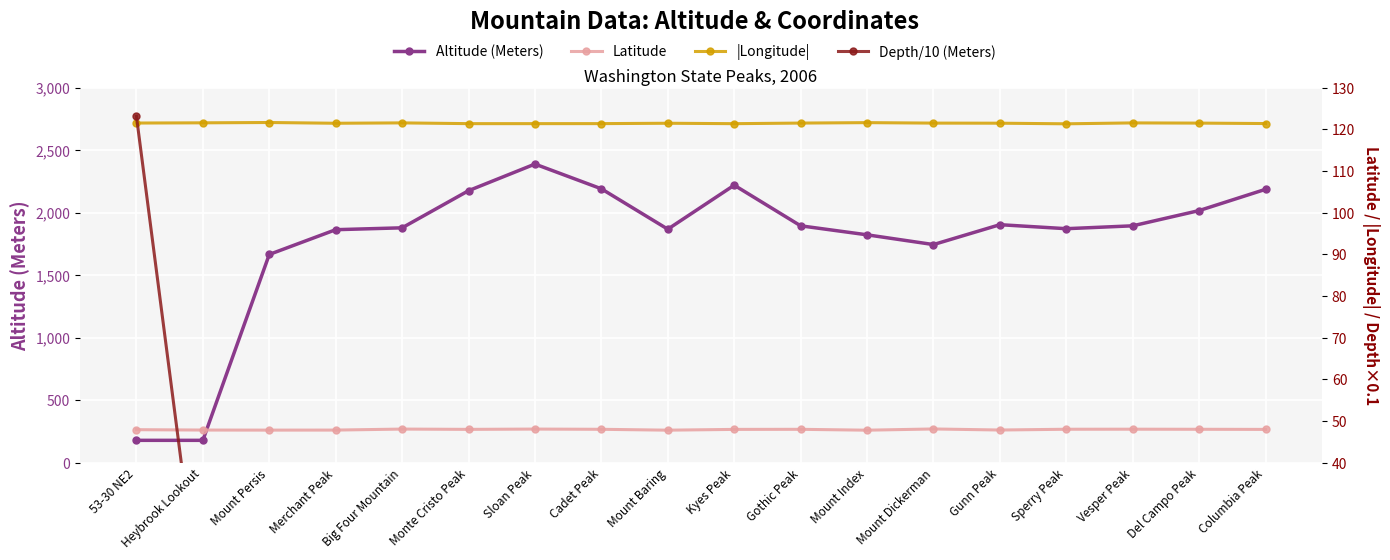

Reading right to left, extract all data points from this chart.

Altitude (Meters): 2186.0	2016.0	1894.0	1871.0	1903.0	1744.0	1822.0	1894.0	2219.0	1867.0	2190.0	2388.0	2175.0	1878.0	1863.0	1665.0	178.0	178.0
Latitude: 48.0	48.0	48.0	48.0	47.8	48.1	47.8	48.0	48.0	47.8	48.0	48.0	48.0	48.0	47.8	47.8	47.8	47.9
|Longitude|: 121.4	121.5	121.5	121.3	121.4	121.5	121.6	121.5	121.3	121.4	121.3	121.3	121.3	121.5	121.4	121.6	121.5	121.5
Depth/10 (Meters): 0.0	0.0	0.0	0.0	0.0	0.0	0.0	0.0	0.0	0.0	0.0	0.0	0.0	0.0	0.0	0.0	0.0	123.1